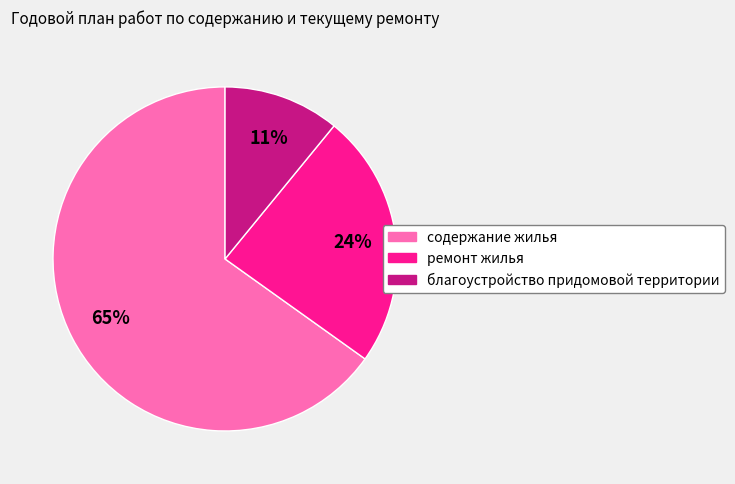

To the nearest percent, what is the average slice percentage?

33%